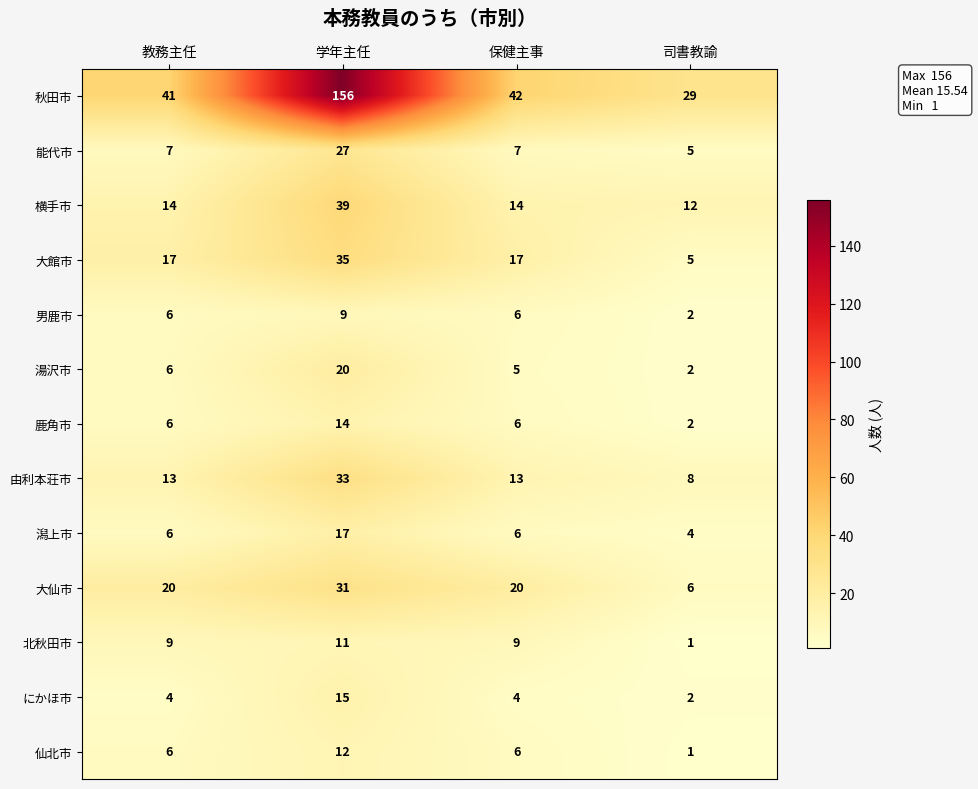

What is the sum of the 男鹿市 values at 学年主任 and 保健主事?

15